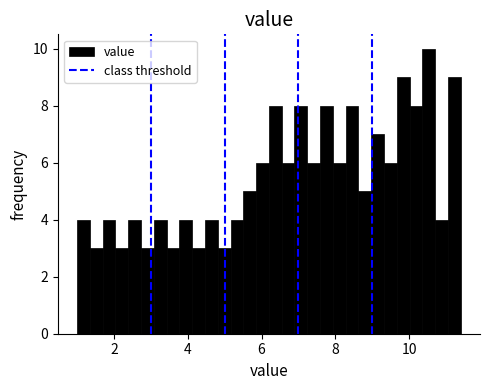

Around what value on the x-axis is the tallest bar? Give the approximate position of its centre, as read against the axis.

10.6